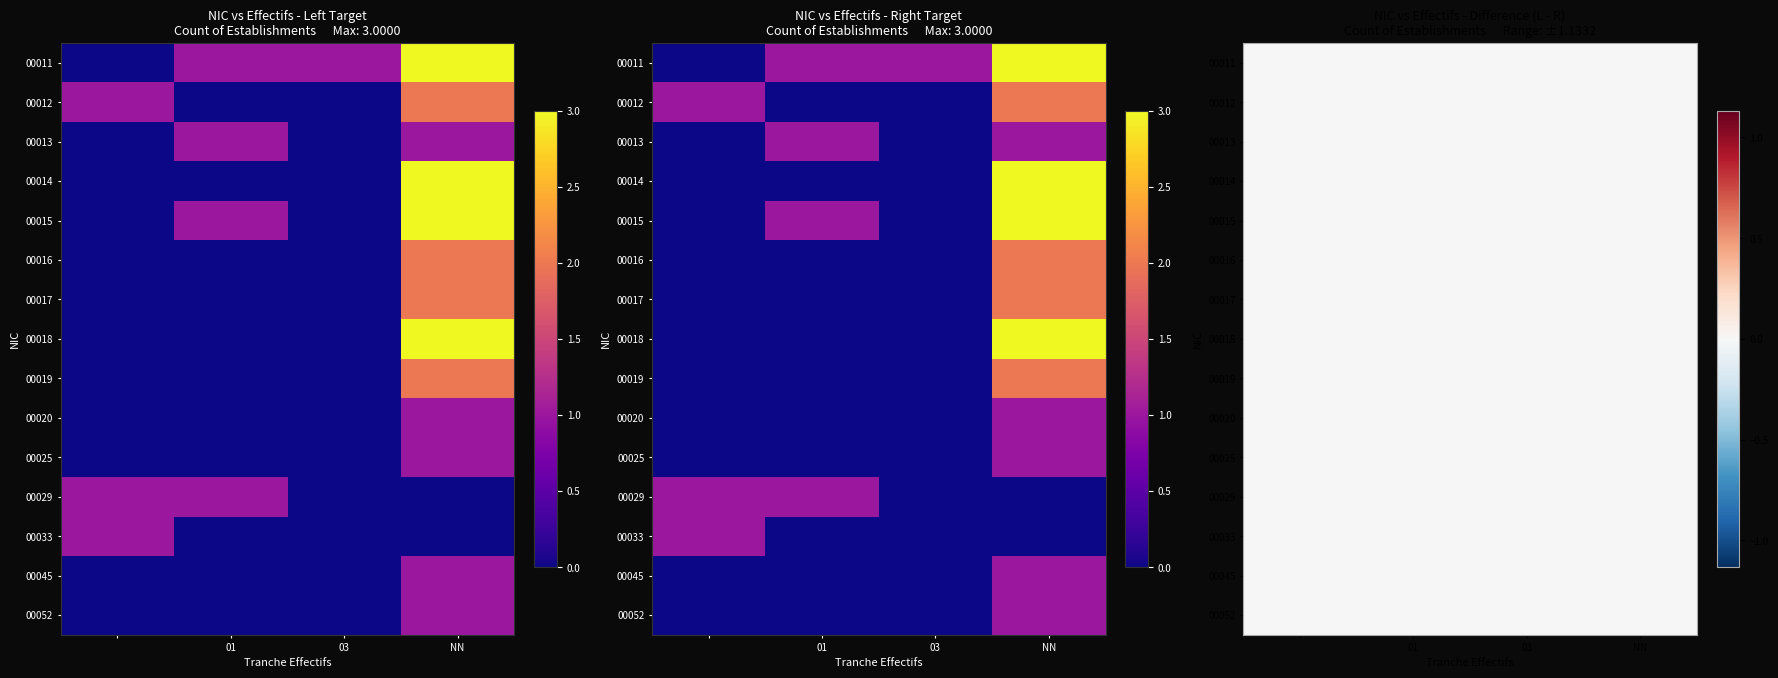

The 00014 series shows 3 at NN. True or false?

True